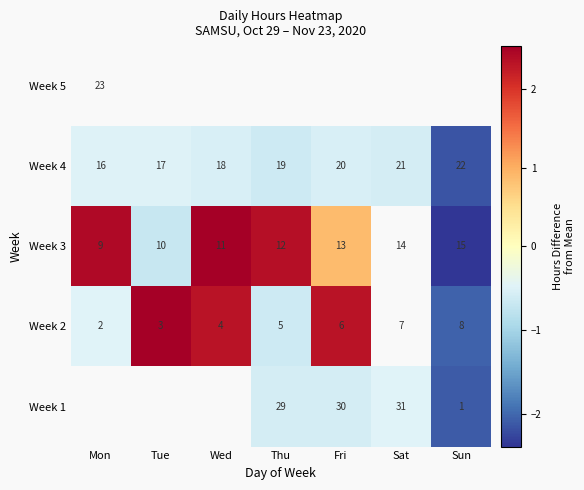

Between Fri and Tue, which is larger?

Tue